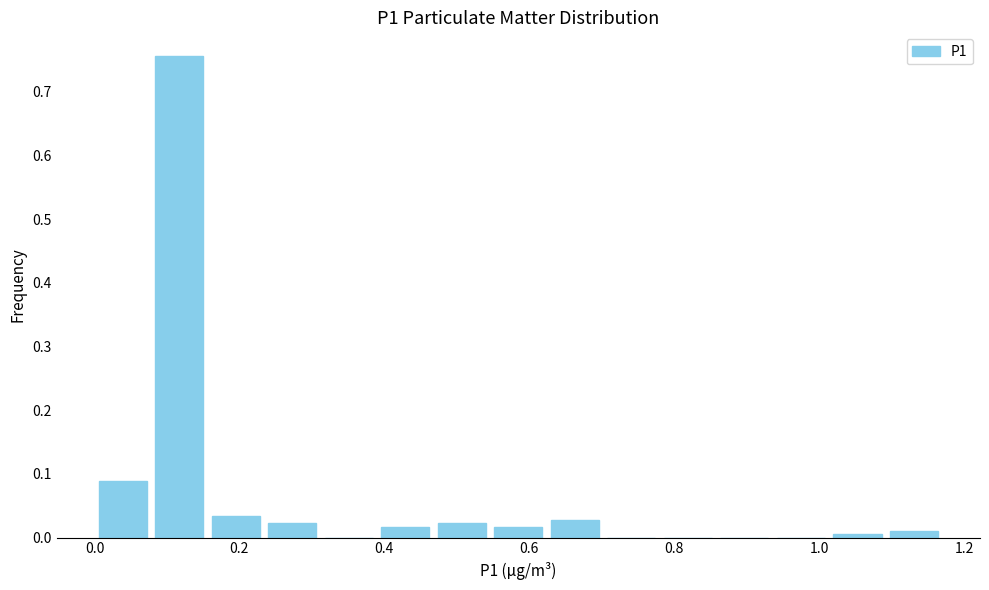

Read against the x-axis, roughly where is the centre of the tallest bar?

0.12